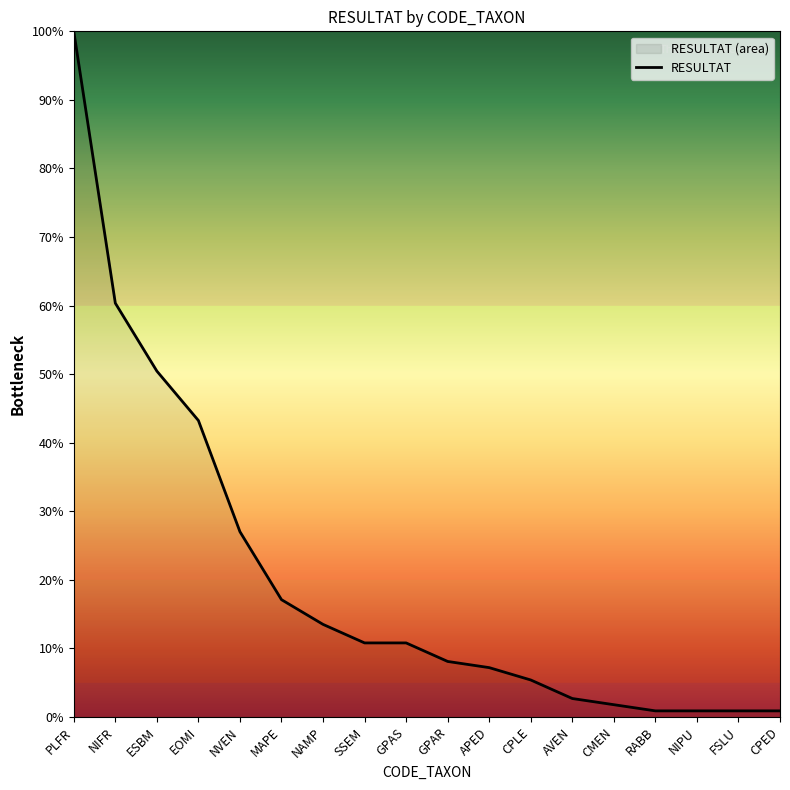

How many data points are less than 10?

9